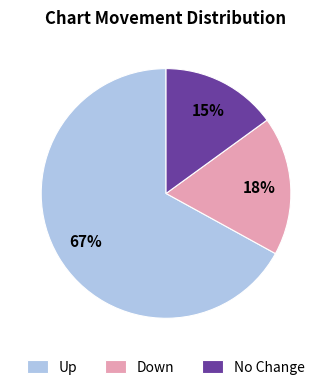

How many segments does this pie chart have?

3